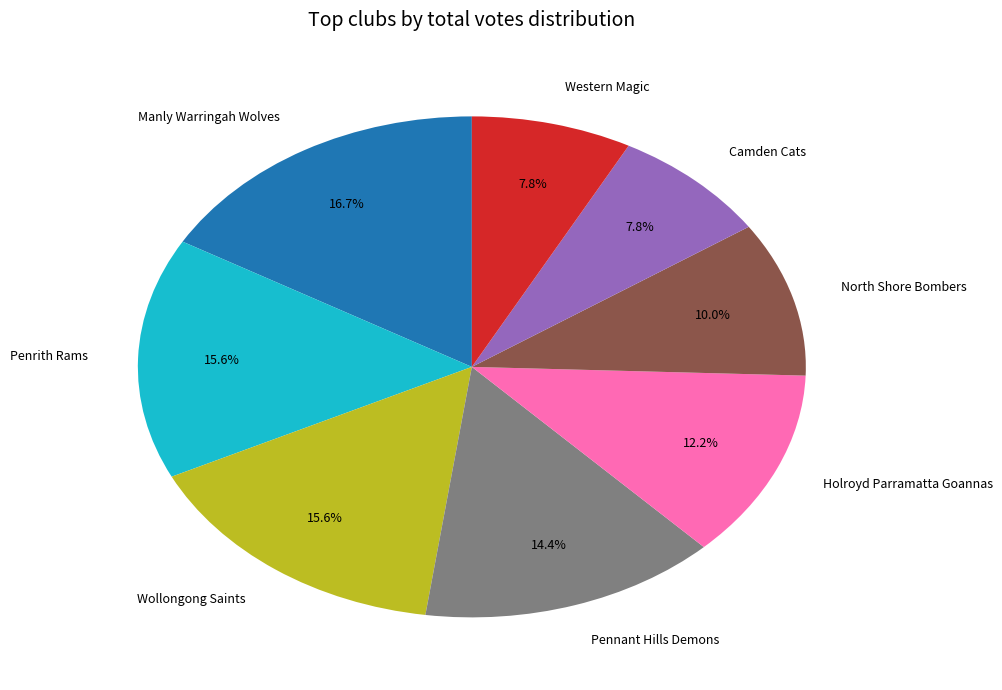

Count the number of slices in the pie.

8